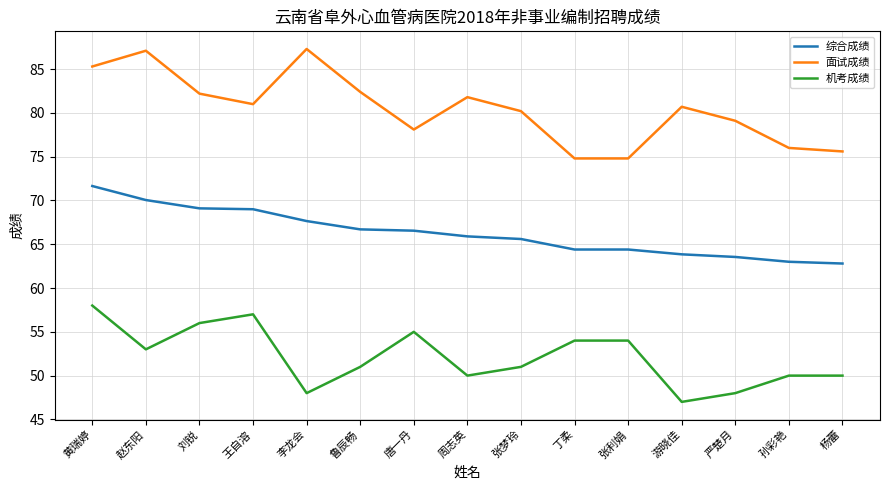

Which series has the largest range (max minus min)?

面试成绩